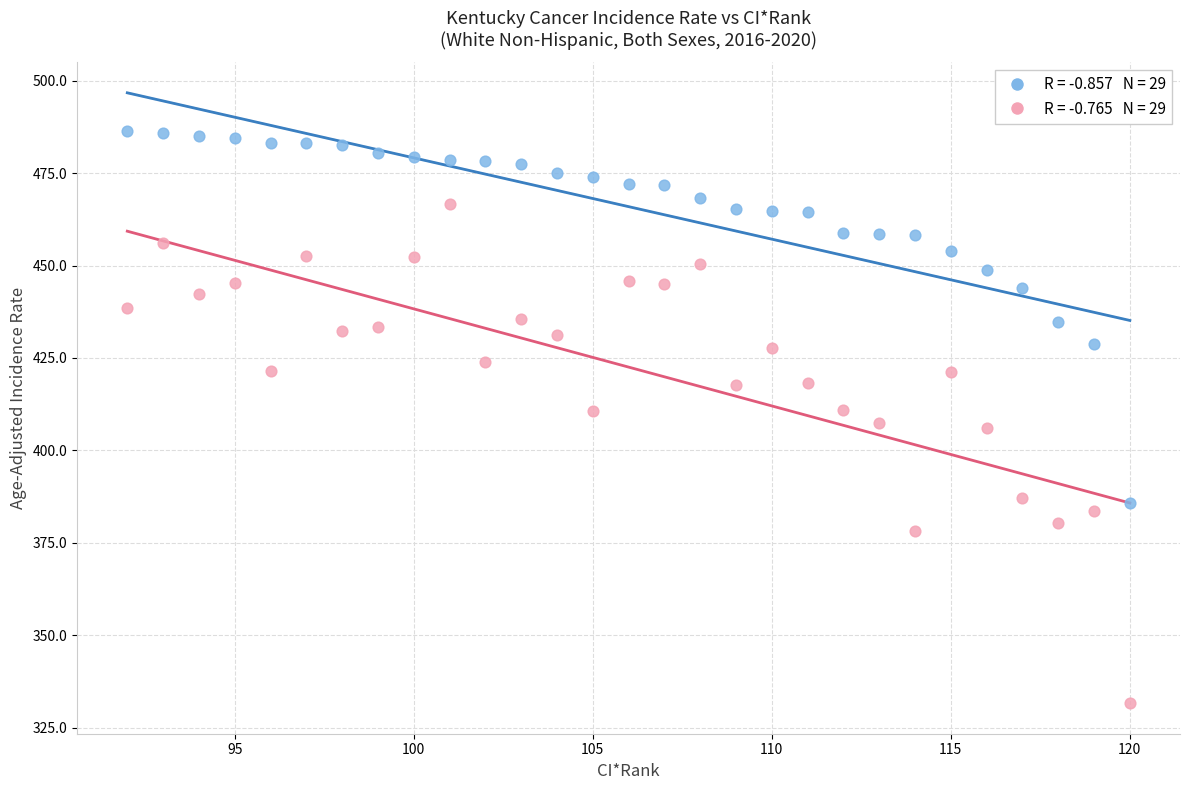

Across all data points, what is the range of Y values (max minus min)?

154.9